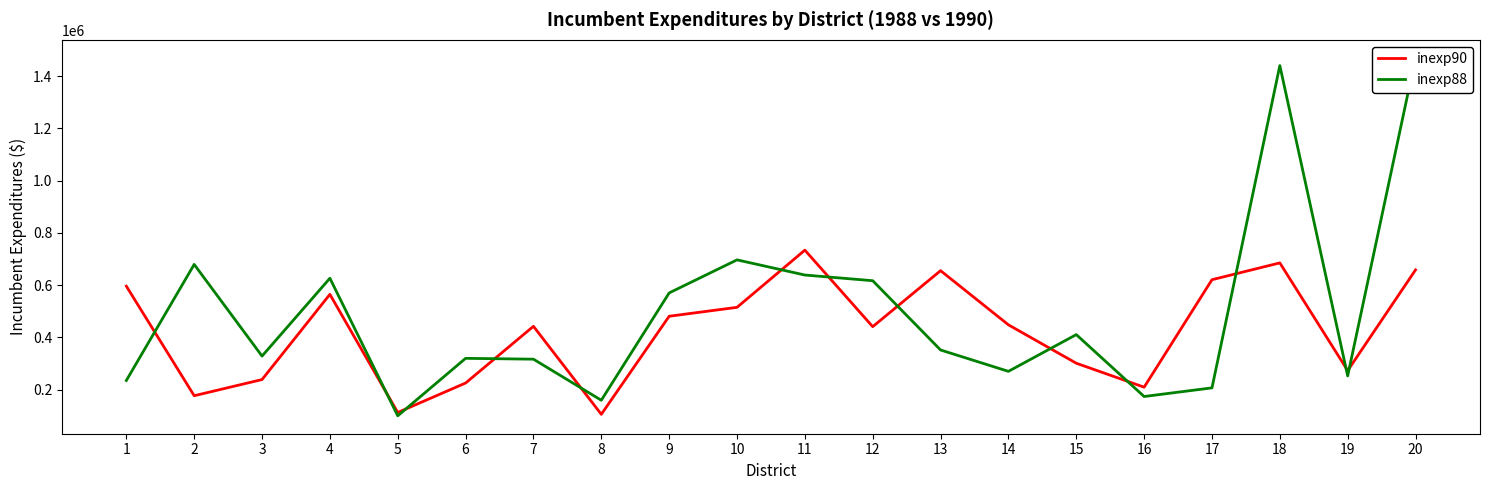

The inexp88 series shows 587110 at 13. True or false?

False